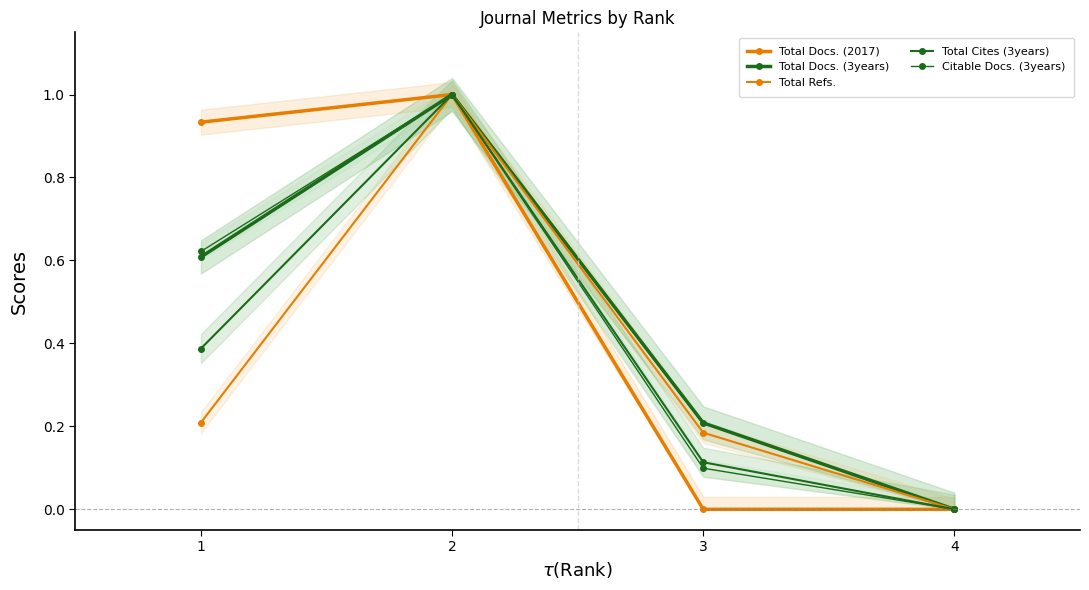

What is the difference between the Total Docs. (2017) values at 3 and 2?

1.0